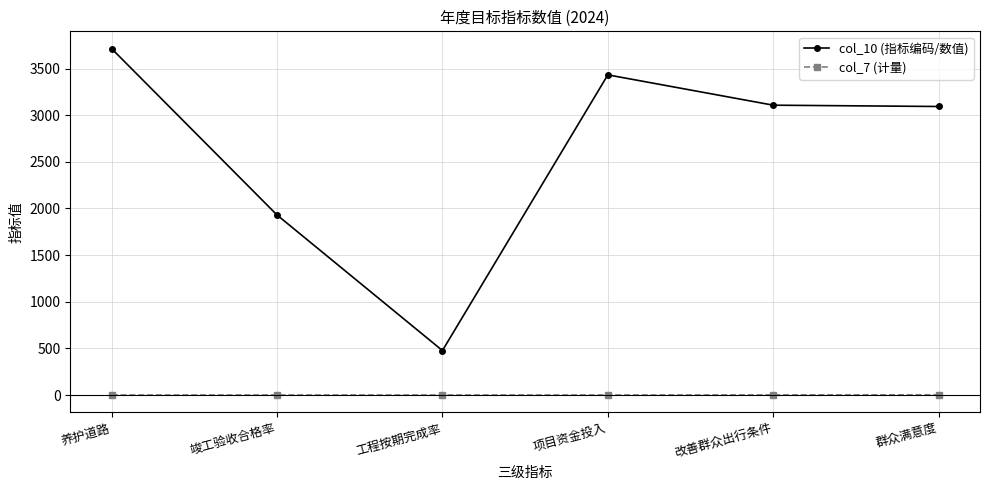

Which series has the largest total across all categories?

col_10 (指标编码/数值)